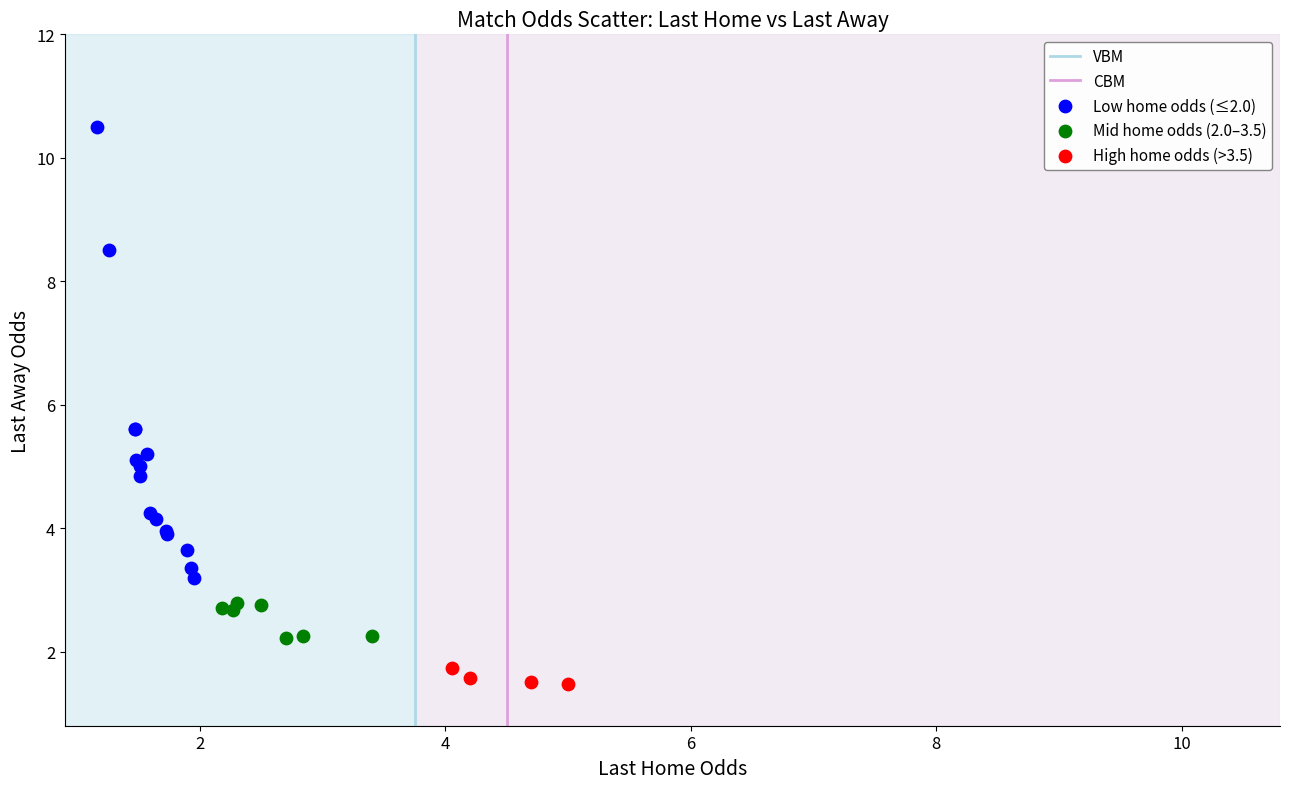

Which series has the widest spread of Y values?

Low home odds (≤2.0)